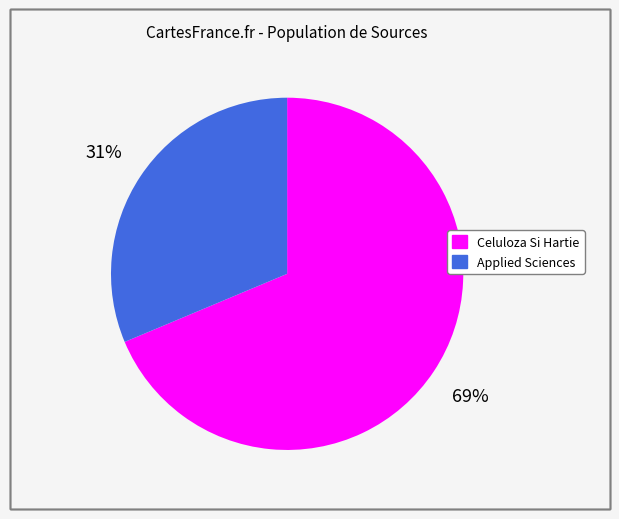

To the nearest percent, what is the combined percentage of Applied Sciences and Celuloza Si Hartie?

100%